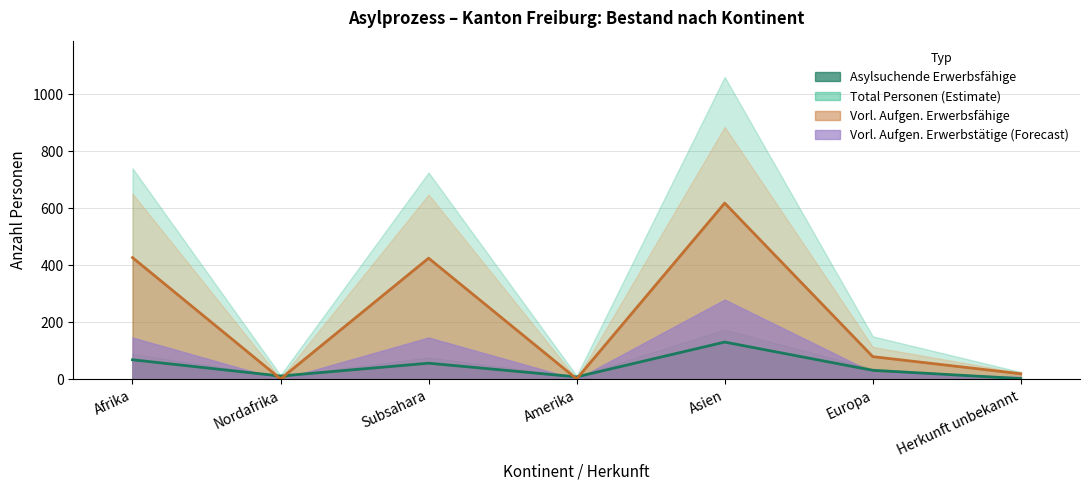

Does the chart have visible grid lines?

Yes